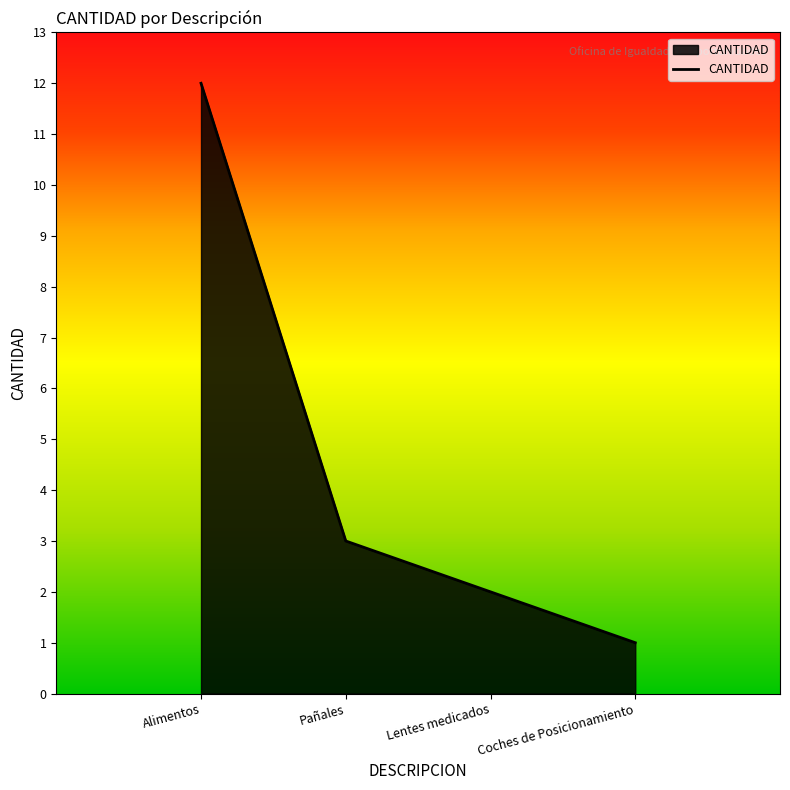

Reading right to left, list all the values displayed in this chart.

1	2	3	12